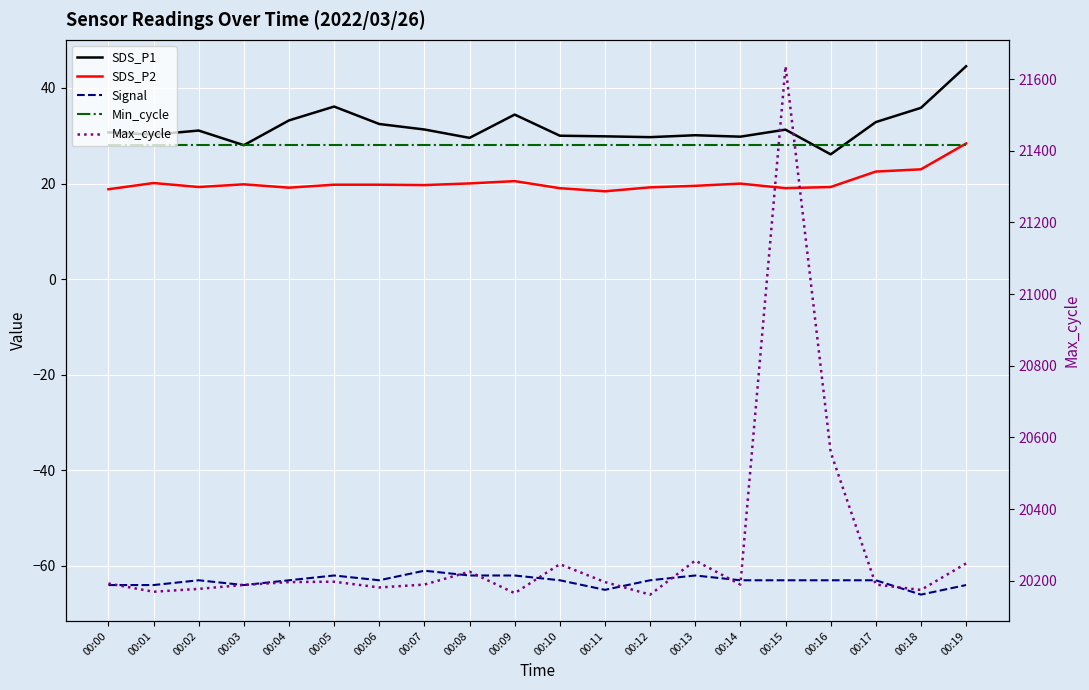

What is the spread (max minus min) of values at 00:01?

20233.0